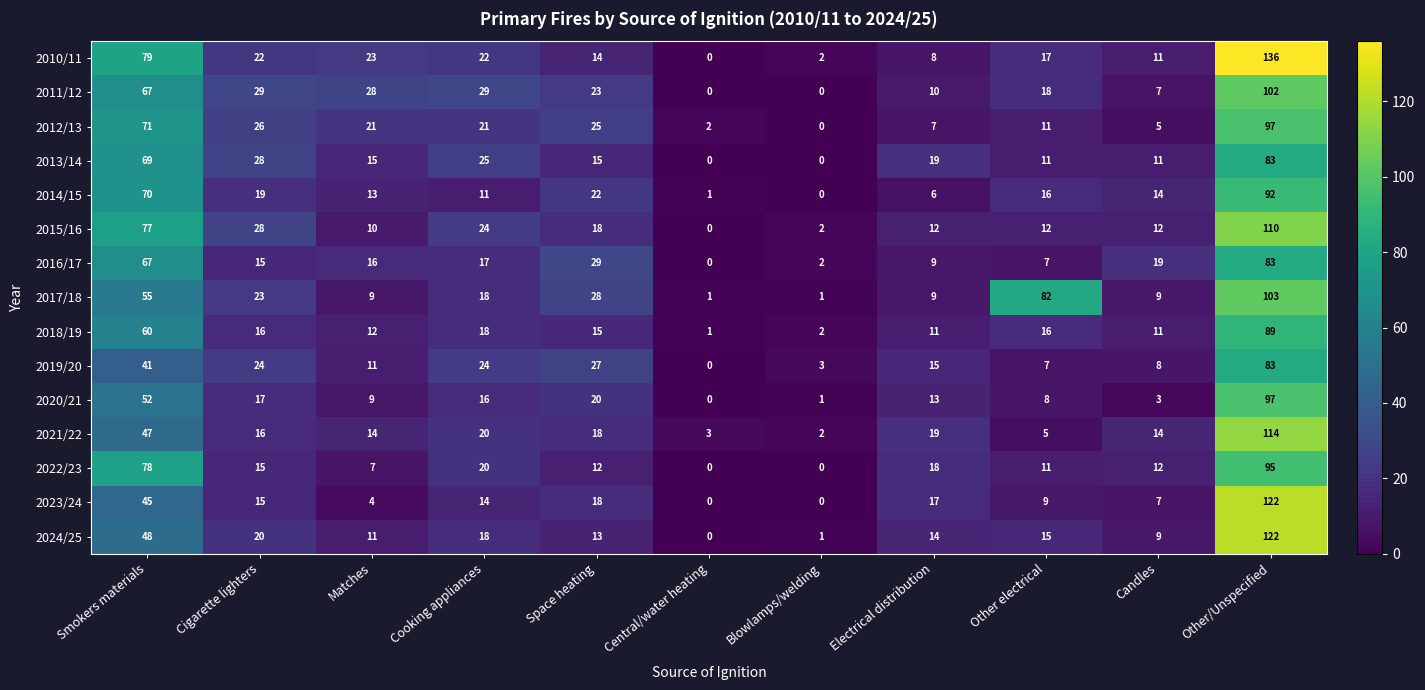

Which series has the largest total across all categories?

2017/18